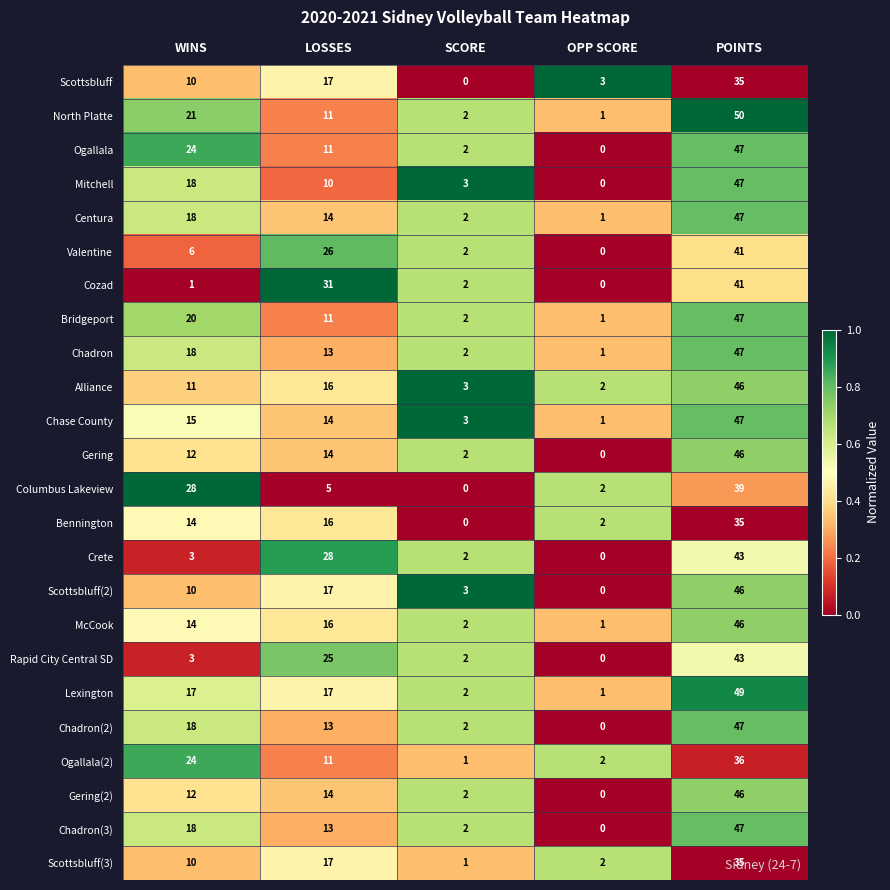

The Chadron(3) series shows 3 at SCORE. True or false?

False